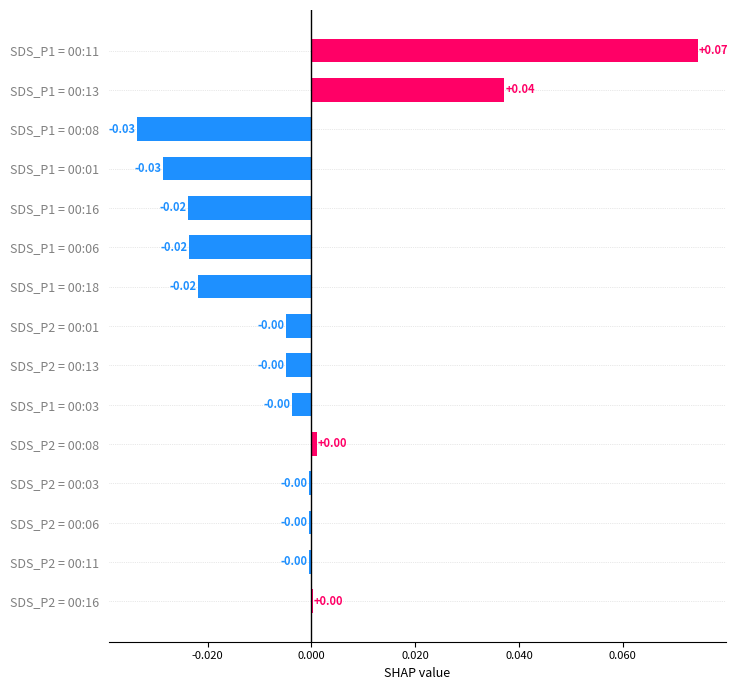

Between SDS_P1 = 00:03 and SDS_P1 = 00:06, which is larger?

SDS_P1 = 00:03